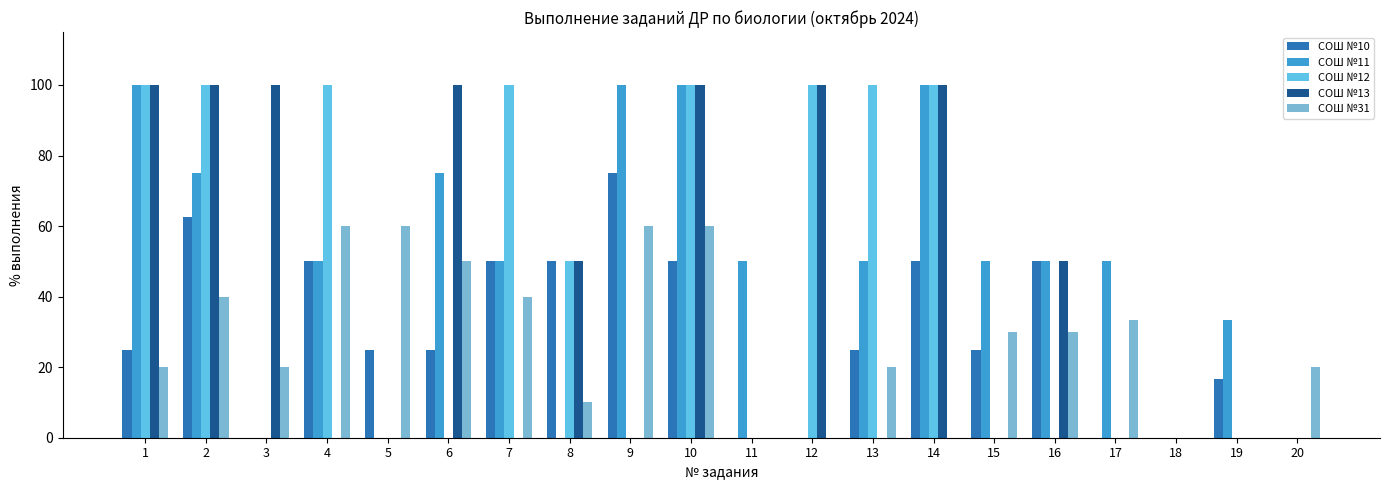

Count the number of categories in the chart.

20